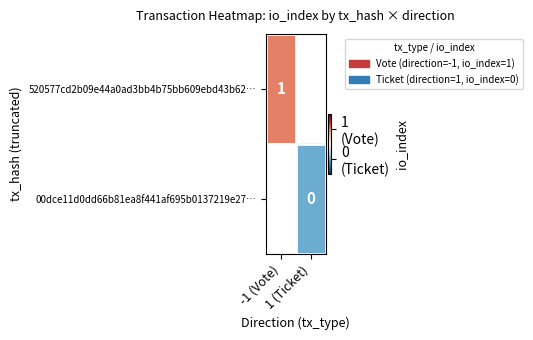

How many distinct data groups are displayed?

2